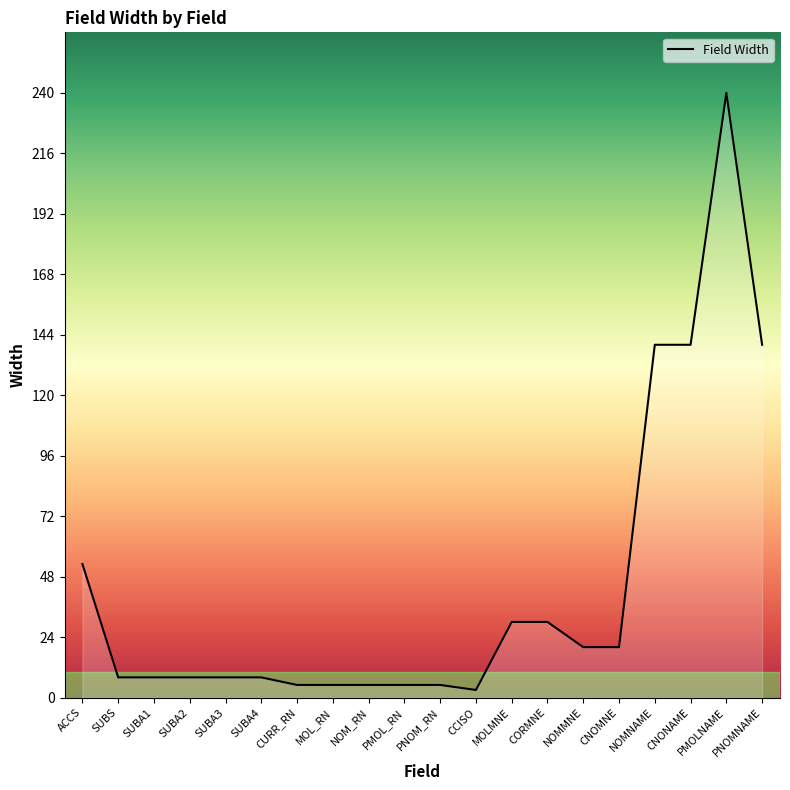

What is the difference between the maximum and second lowest values?

235